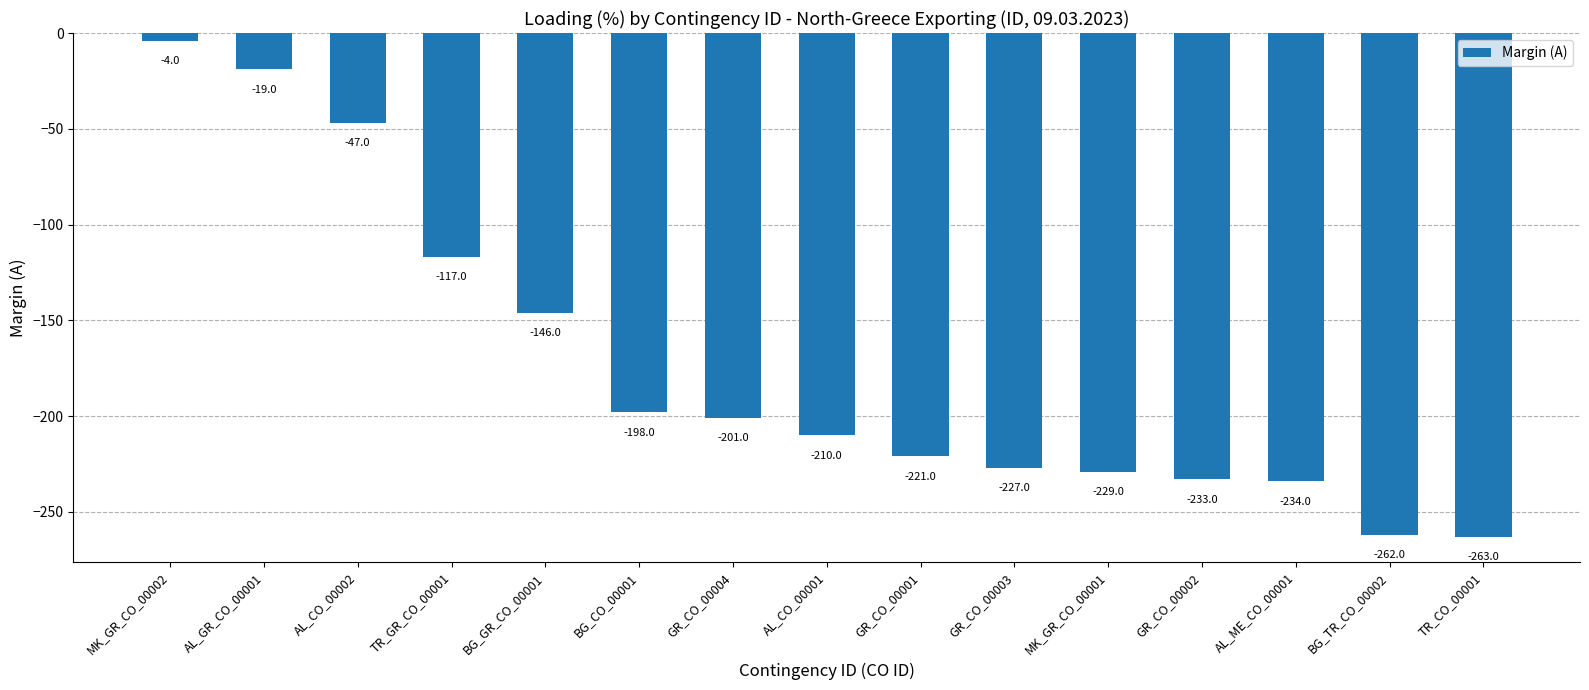

What is the sum of the values at GR_CO_00001 and AL_CO_00002?

-268